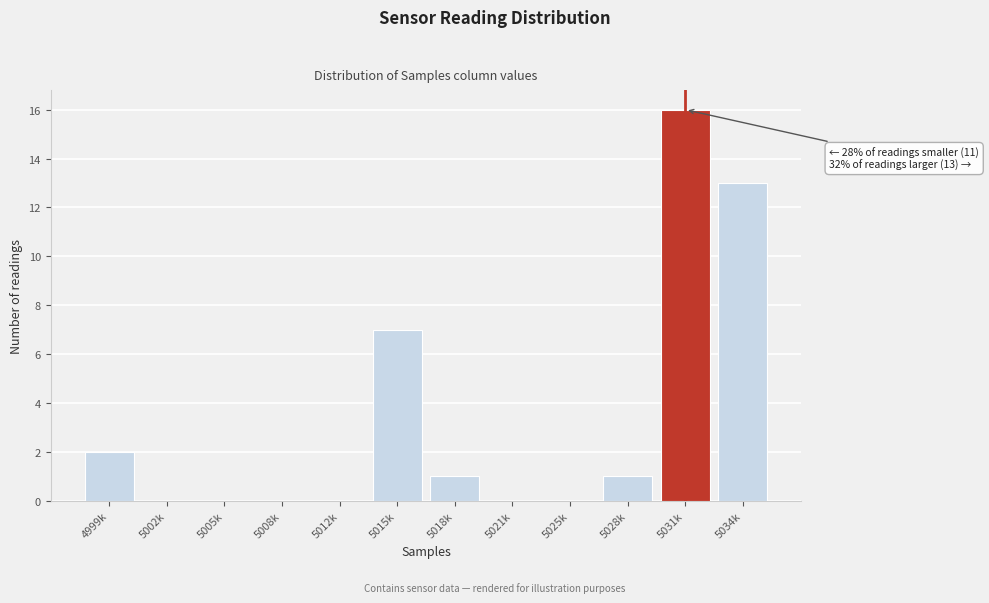

Reading left to right, extract all data points from this chart.

4999k=2	5002k=0	5005k=0	5008k=0	5012k=0	5015k=7	5018k=1	5021k=0	5025k=0	5028k=1	5031k=16	5034k=13